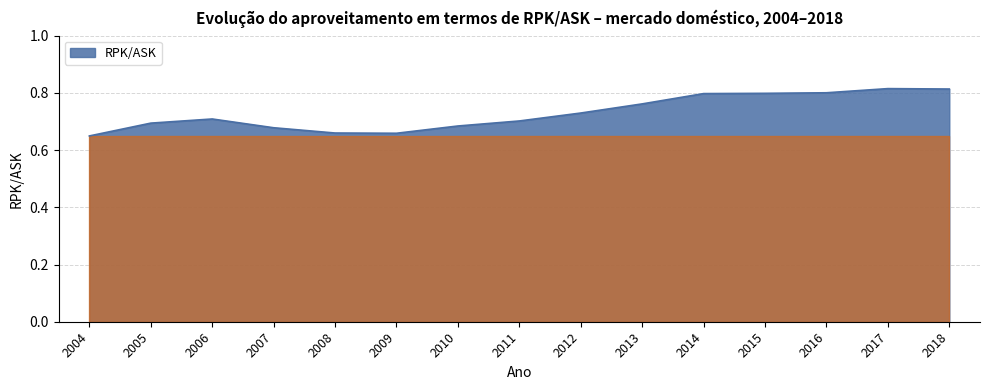

How many values are between 0 and 1?

15